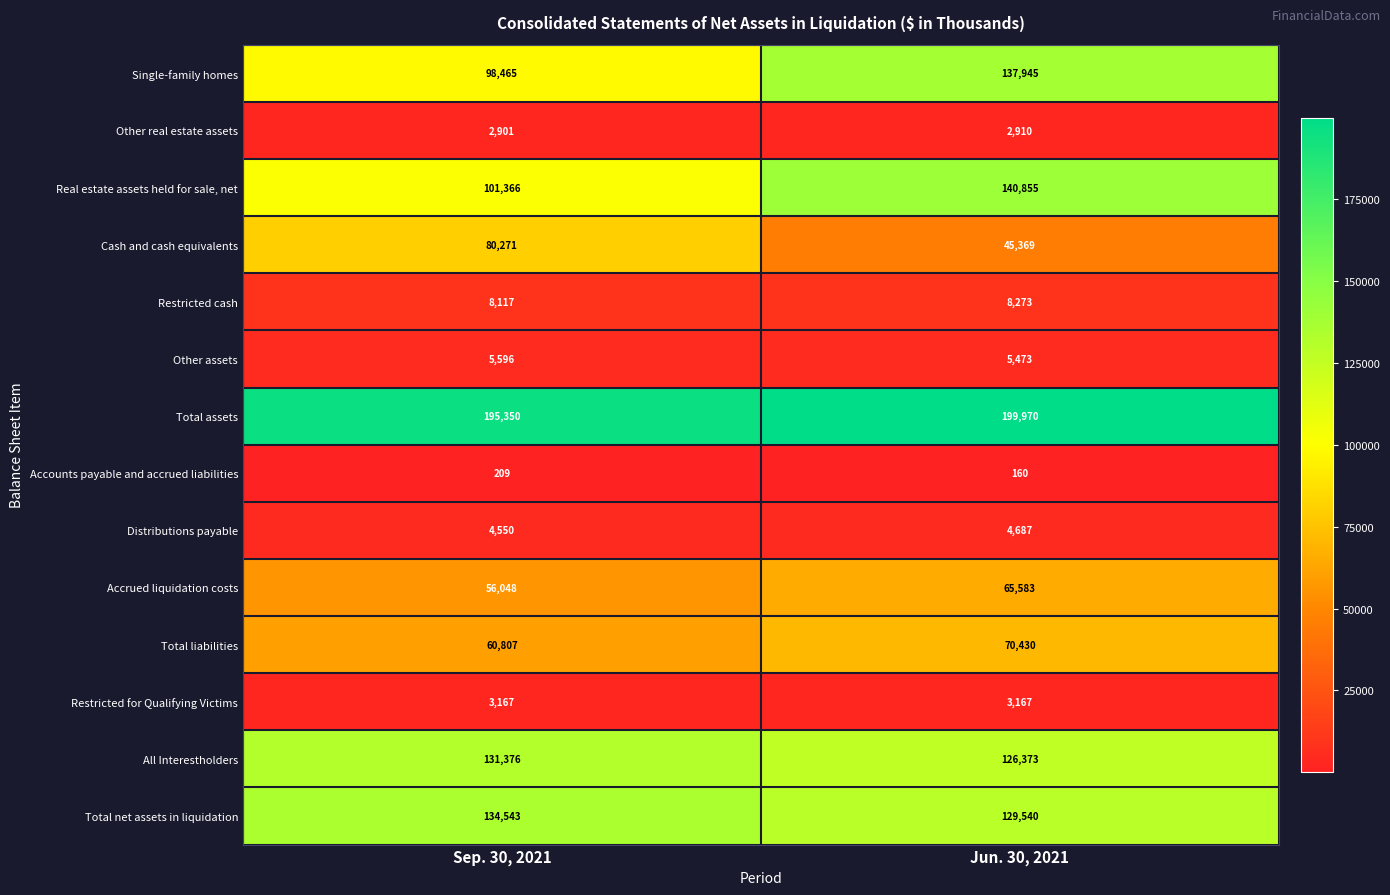

At Sep. 30, 2021, list the series in order from largest to smallest.

Total assets, Total net assets in liquidation, All Interestholders, Real estate assets held for sale, net, Single-family homes, Cash and cash equivalents, Total liabilities, Accrued liquidation costs, Restricted cash, Other assets, Distributions payable, Restricted for Qualifying Victims, Other real estate assets, Accounts payable and accrued liabilities